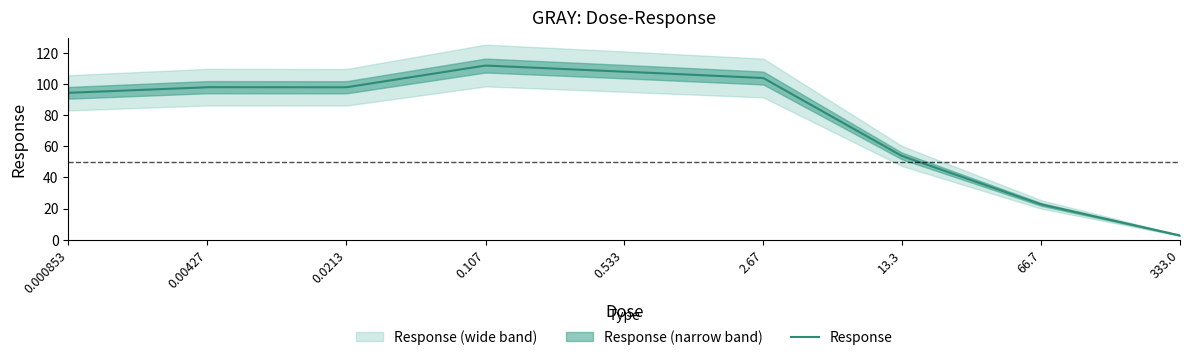

List the labels in order of value, smallest first.

333.0, 66.7, 13.3, 0.000853, 0.0213, 0.00427, 2.67, 0.533, 0.107